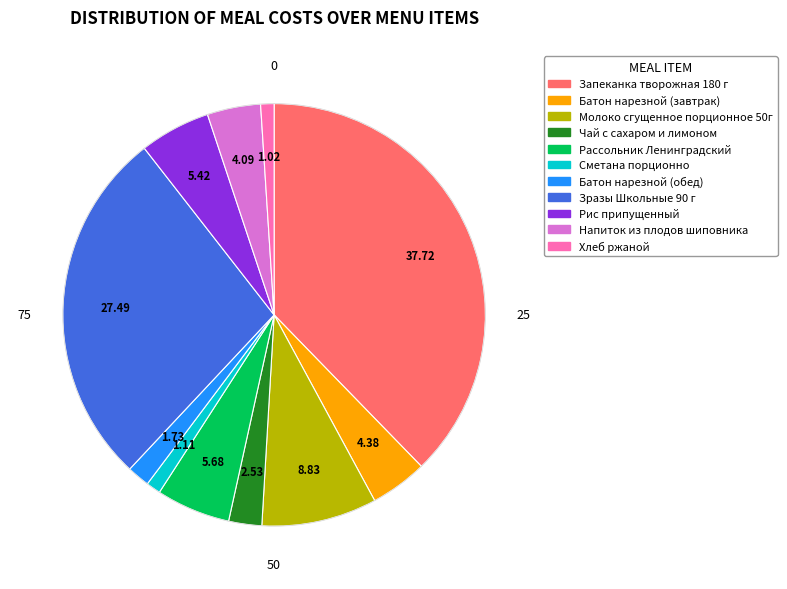

Do Зразы Школьные 90 г and Напиток из плодов шиповника together represent more than half of the pie?

No